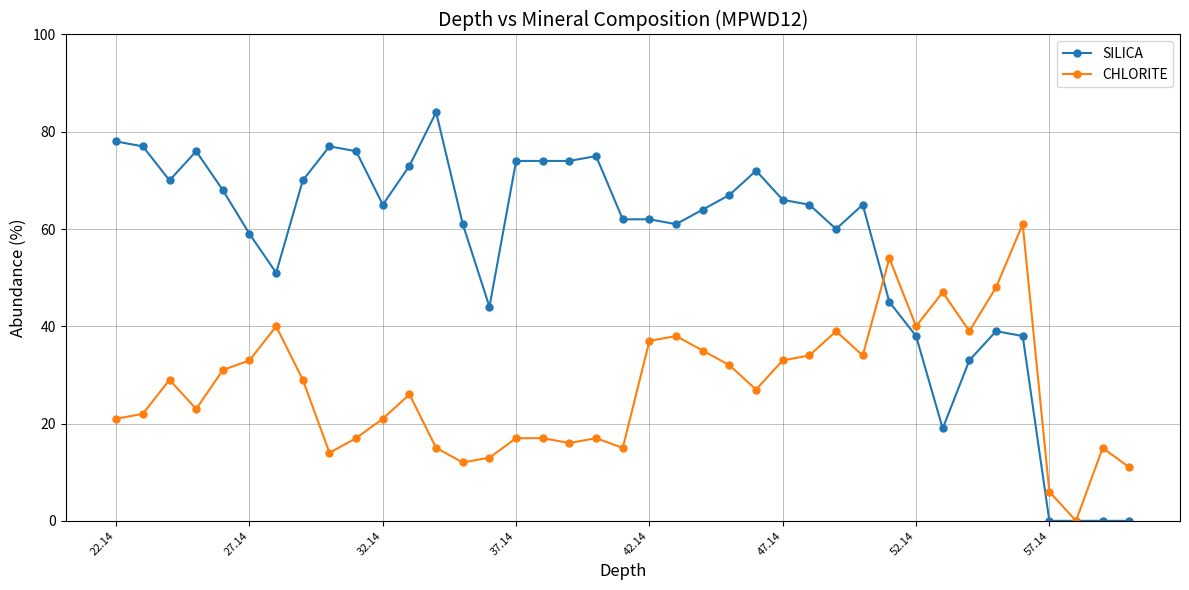

List the series in order of their peak value, lowest first.

CHLORITE, SILICA